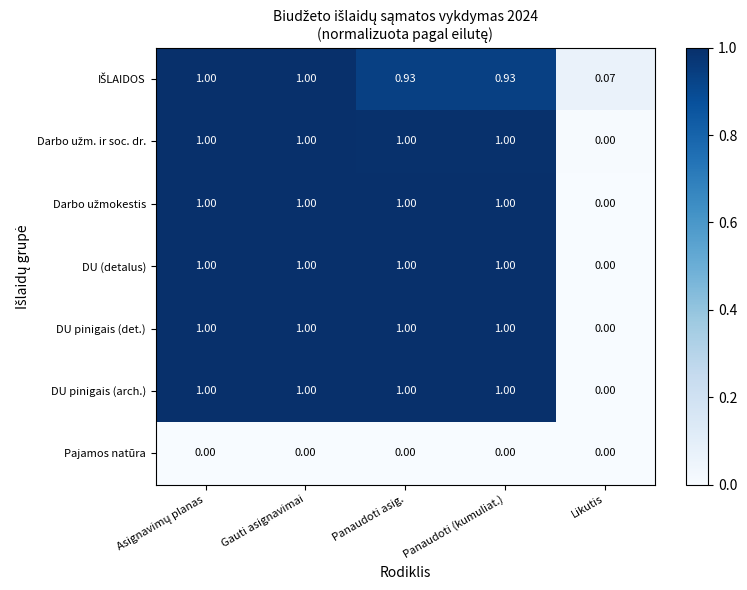

Is the value of DU (detalus) at Panaudoti (kumuliat.) greater than the value of Pajamos natūra at Panaudoti (kumuliat.)?

Yes